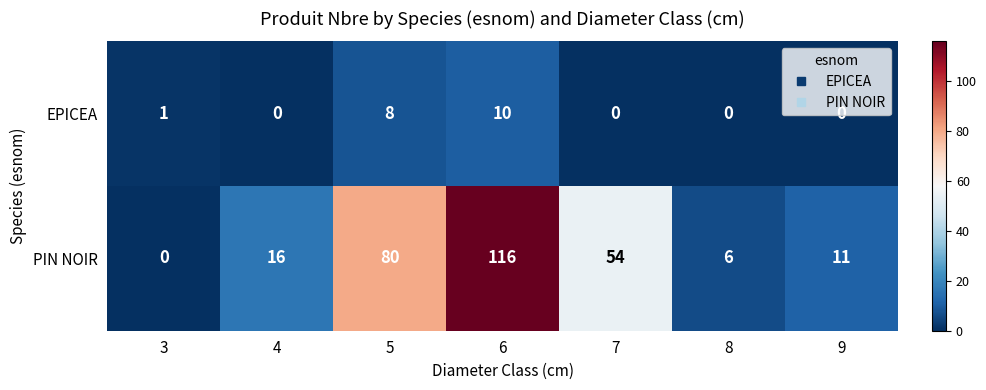

What is the sum of the EPICEA values at 5 and 4?

8